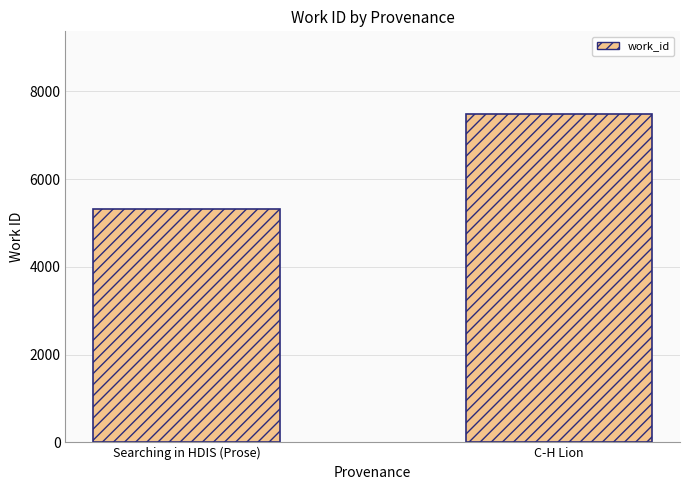

Between Searching in HDIS (Prose) and C-H Lion, which is larger?

C-H Lion